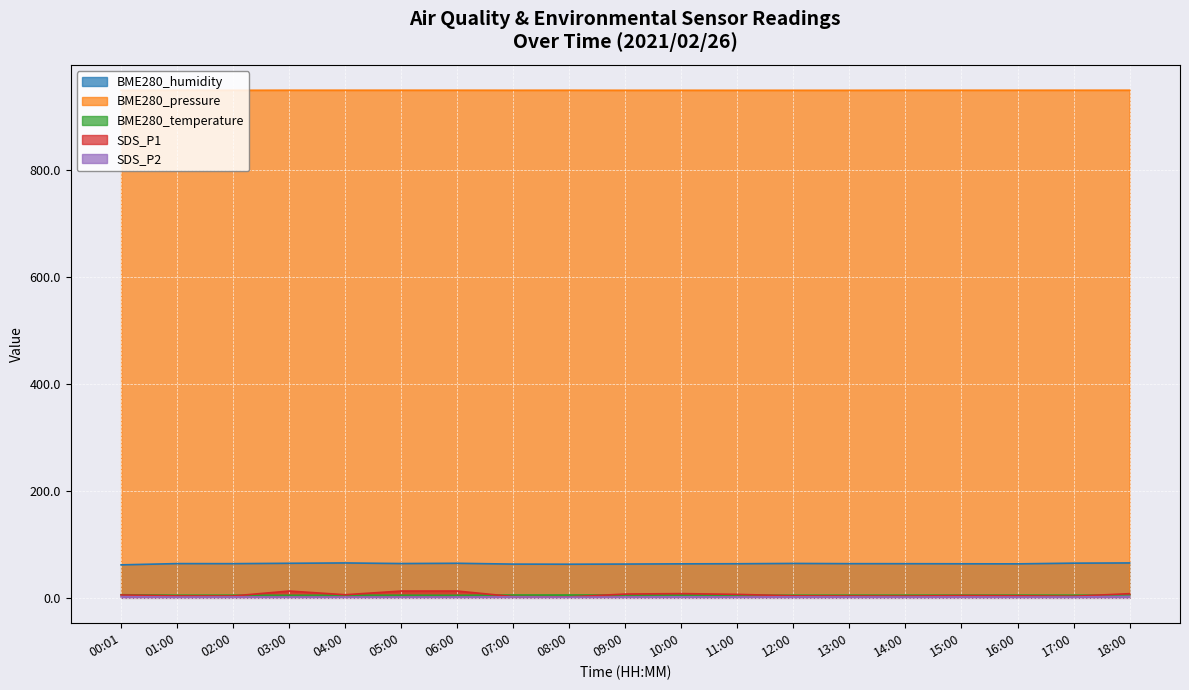

Reading left to right, transcribe all the data shown in this chart.

BME280_humidity: 61.7	64.1	64.0	64.7	65.3	64.2	64.7	63.1	62.9	63.2	63.6	63.8	64.4	64.0	63.9	63.7	63.6	64.9	65.3
BME280_pressure: 949.8	950.0	949.9	950.1	950.1	950.1	950.1	950.0	950.1	950.0	950.0	950.0	950.0	949.9	950.1	950.0	950.1	950.1	950.1
BME280_temperature: 5.8	4.9	5.0	4.7	4.9	4.9	4.7	5.2	5.3	5.2	5.1	5.0	4.9	5.0	5.0	5.0	5.0	5.0	5.0
SDS_P1: 5.4	3.6	3.5	12.7	5.8	12.7	12.7	2.3	1.8	7.1	7.9	6.5	3.7	3.5	3.3	4.2	3.8	3.0	7.8
SDS_P2: 2.2	1.5	1.7	1.5	1.5	1.5	1.5	1.8	1.3	1.6	1.9	1.6	1.8	1.7	1.6	1.7	1.5	1.6	2.7